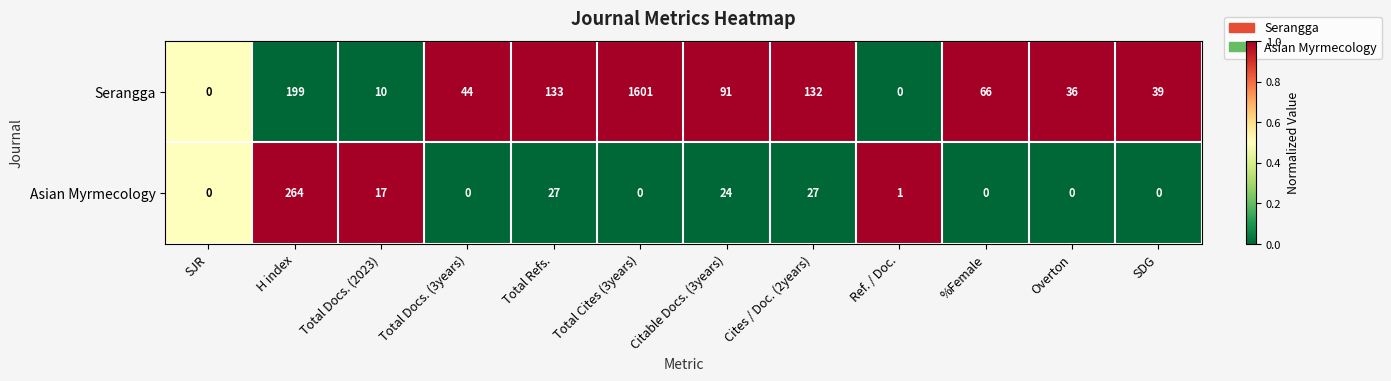

What is the difference between the Serangga values at Overton and SJR?

36